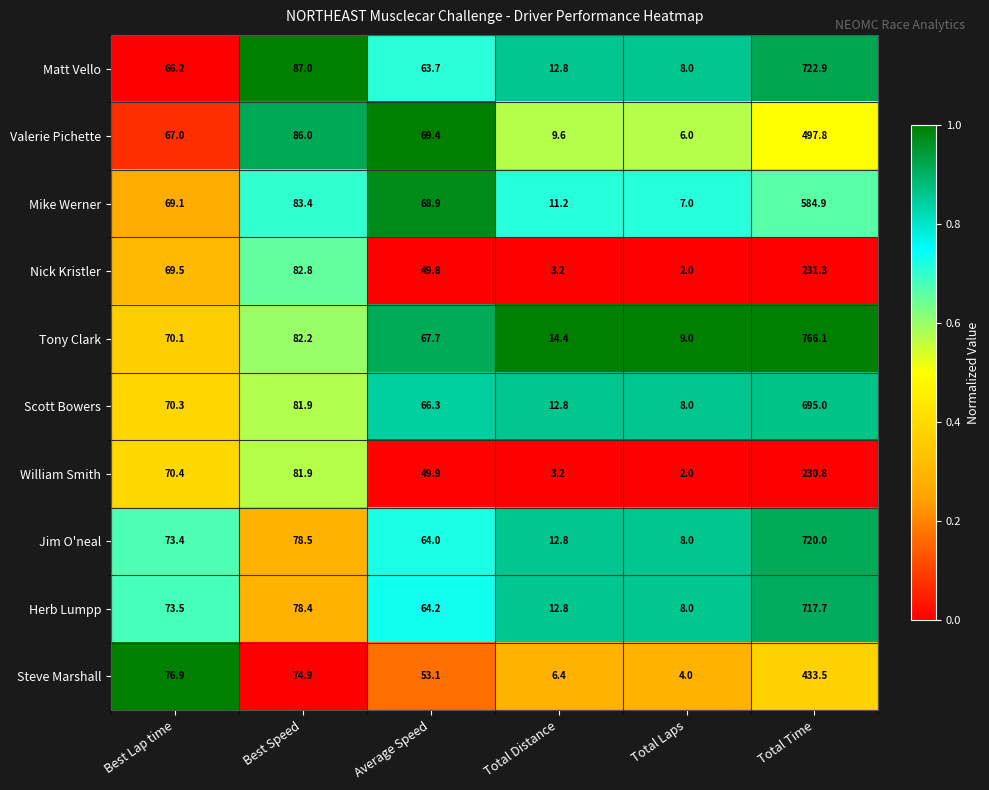

What is the greatest value displayed?

766.1